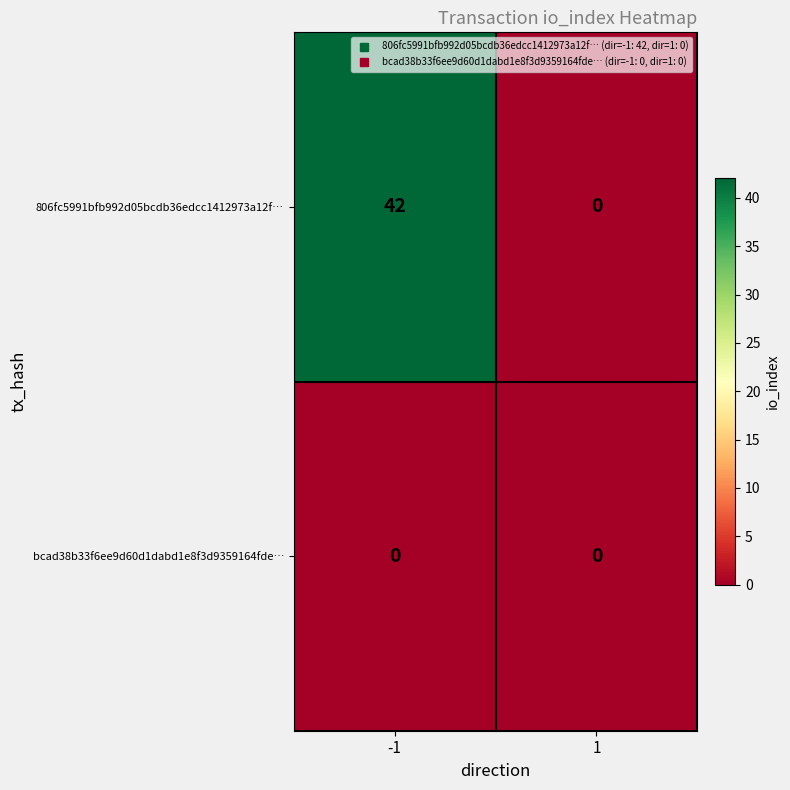

Which series has the largest range (max minus min)?

806fc5991bfb992d05bcdb36edcc1412973a12f…